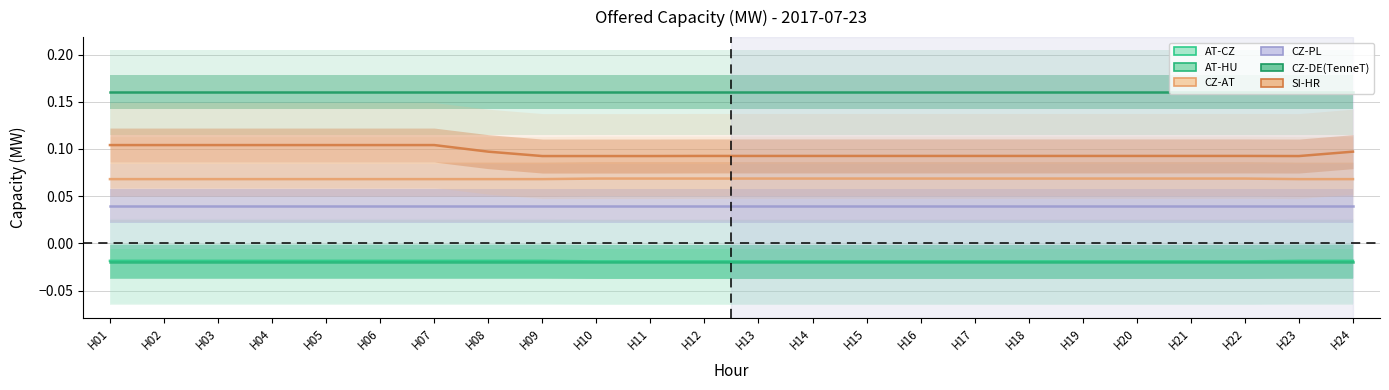

Reading right to left, list all the values displayed in this chart.

AT-CZ: -0.0	-0.0	-0.0	-0.0	-0.0	-0.0	-0.0	-0.0	-0.0	-0.0	-0.0	-0.0	-0.0	-0.0	-0.0	-0.0	-0.0	-0.0	-0.0	-0.0	-0.0	-0.0	-0.0	-0.0
AT-HU: -0.0	-0.0	-0.0	-0.0	-0.0	-0.0	-0.0	-0.0	-0.0	-0.0	-0.0	-0.0	-0.0	-0.0	-0.0	-0.0	-0.0	-0.0	-0.0	-0.0	-0.0	-0.0	-0.0	-0.0
CZ-AT: 0.1	0.1	0.1	0.1	0.1	0.1	0.1	0.1	0.1	0.1	0.1	0.1	0.1	0.1	0.1	0.1	0.1	0.1	0.1	0.1	0.1	0.1	0.1	0.1
CZ-PL: 0.0	0.0	0.0	0.0	0.0	0.0	0.0	0.0	0.0	0.0	0.0	0.0	0.0	0.0	0.0	0.0	0.0	0.0	0.0	0.0	0.0	0.0	0.0	0.0
CZ-DE(TenneT): 0.2	0.2	0.2	0.2	0.2	0.2	0.2	0.2	0.2	0.2	0.2	0.2	0.2	0.2	0.2	0.2	0.2	0.2	0.2	0.2	0.2	0.2	0.2	0.2
SI-HR: 0.1	0.1	0.1	0.1	0.1	0.1	0.1	0.1	0.1	0.1	0.1	0.1	0.1	0.1	0.1	0.1	0.1	0.1	0.1	0.1	0.1	0.1	0.1	0.1